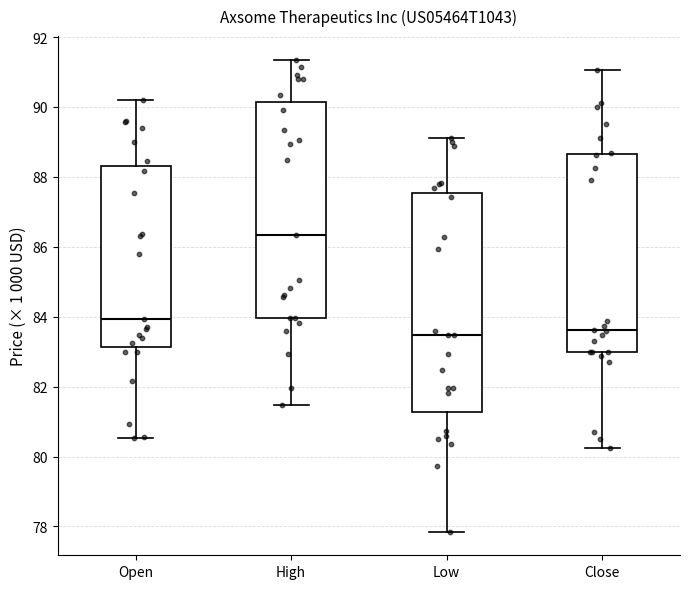

Which box has the highest median line?

High